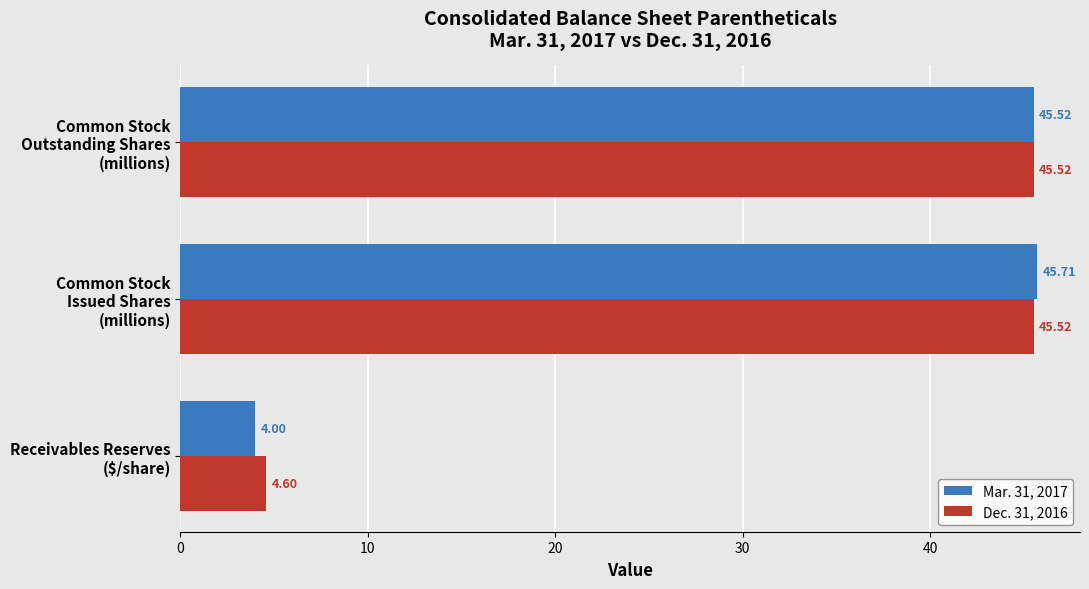

Which series has the largest range (max minus min)?

Mar. 31, 2017